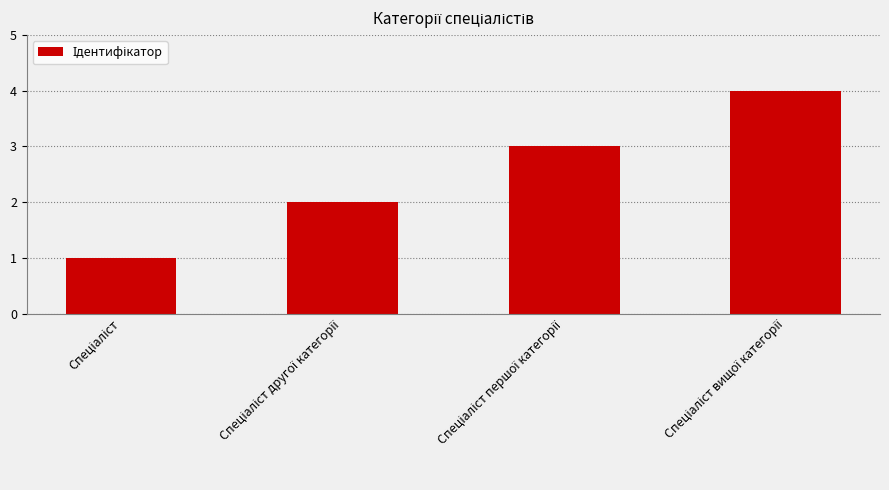

What is the difference between the maximum and minimum values?

3